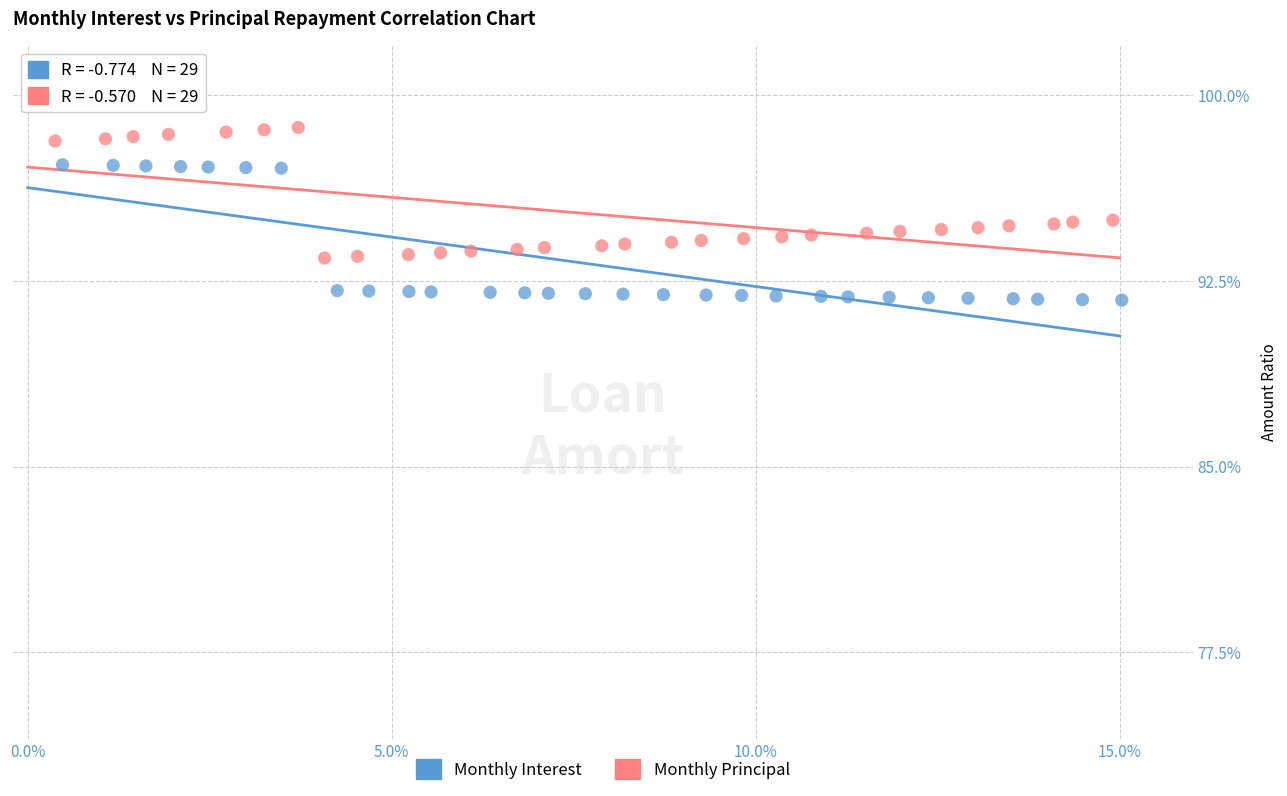

What are all the series names shown in the legend?

Monthly Interest, Monthly Principal